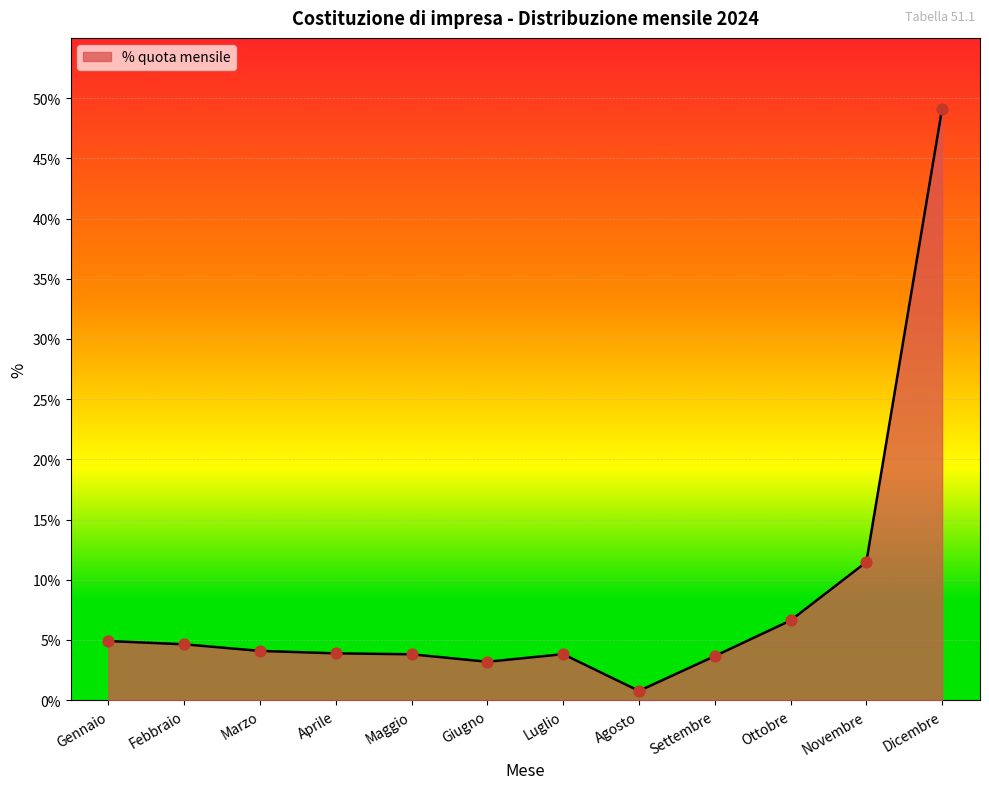

What is the ratio of the value at Ottobre to the value at Gennaio?

1.3